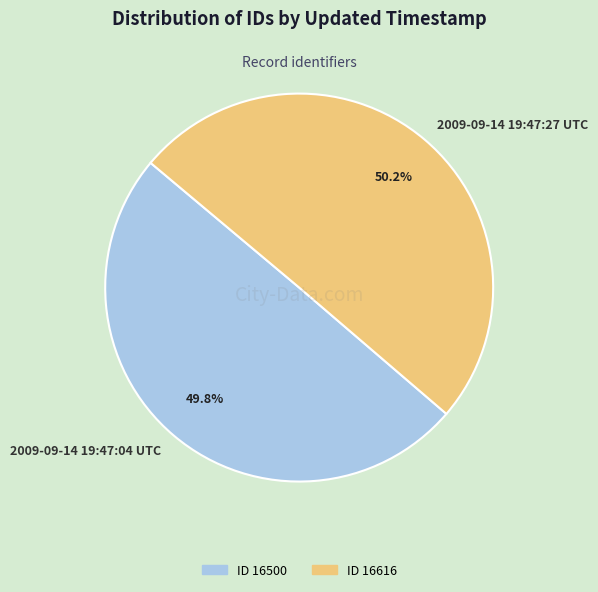

Is it true that 2009-09-14 19:47:27 UTC is 42% of the pie?

False